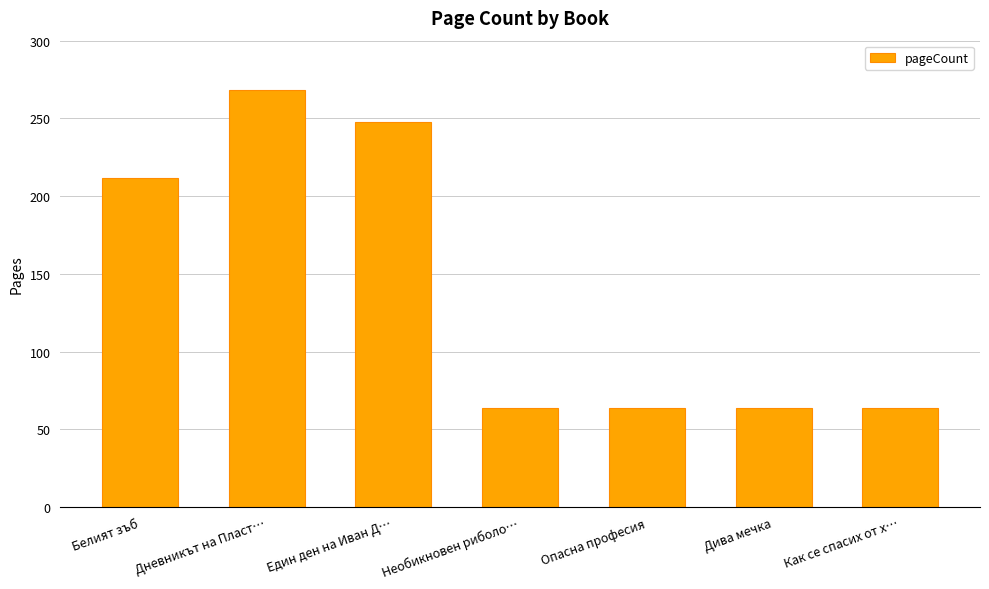

What position from the left is Как се спасих от х…?

7